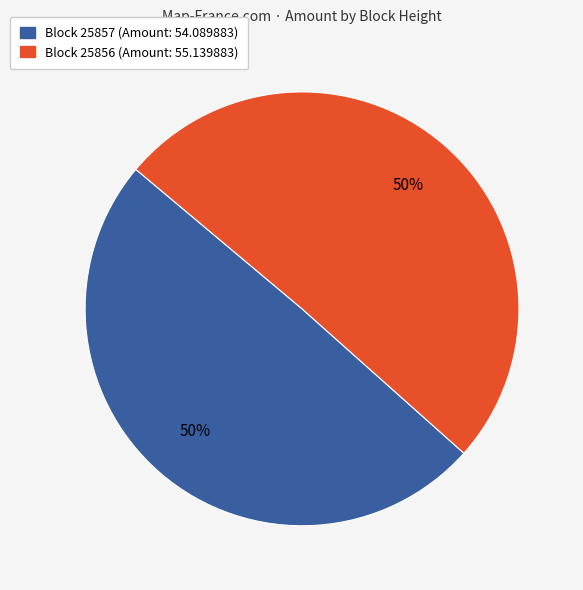

To the nearest percent, what is the average slice percentage?

50%